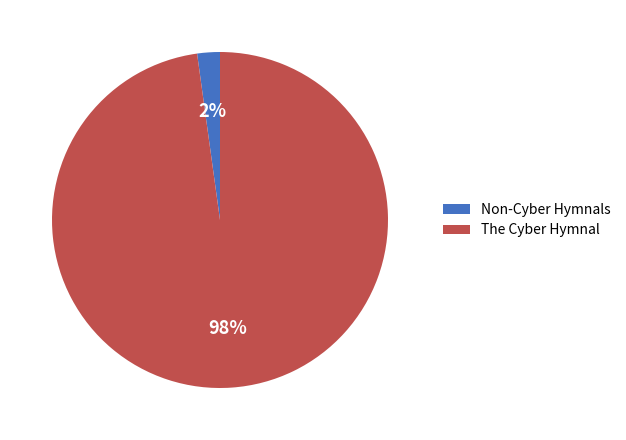

Rank the categories by value from highest to lowest.

The Cyber Hymnal, Non-Cyber Hymnals